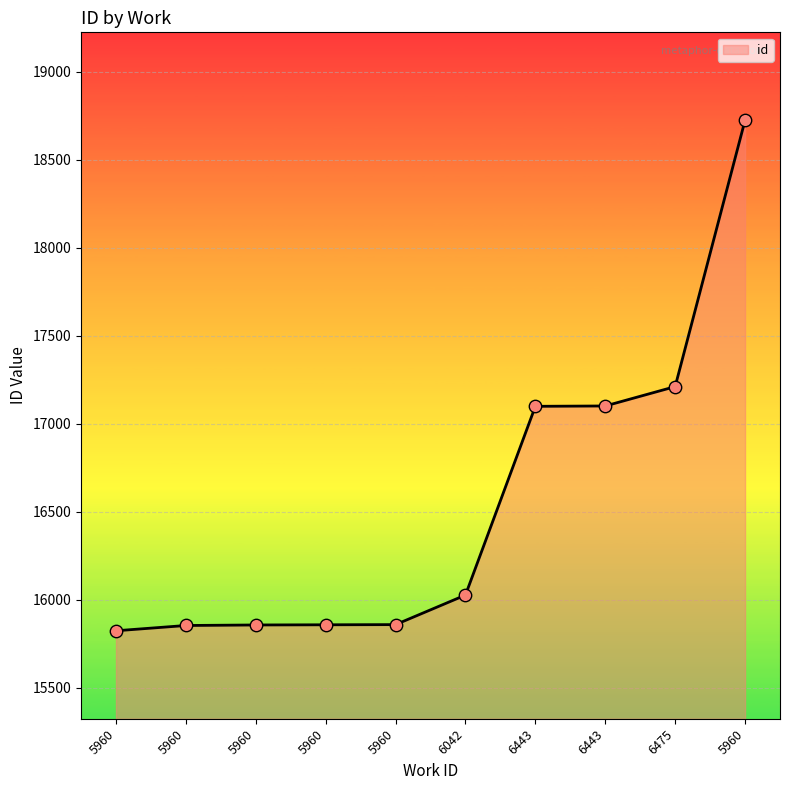

Which has a higher value, 5960 or 5960?

5960